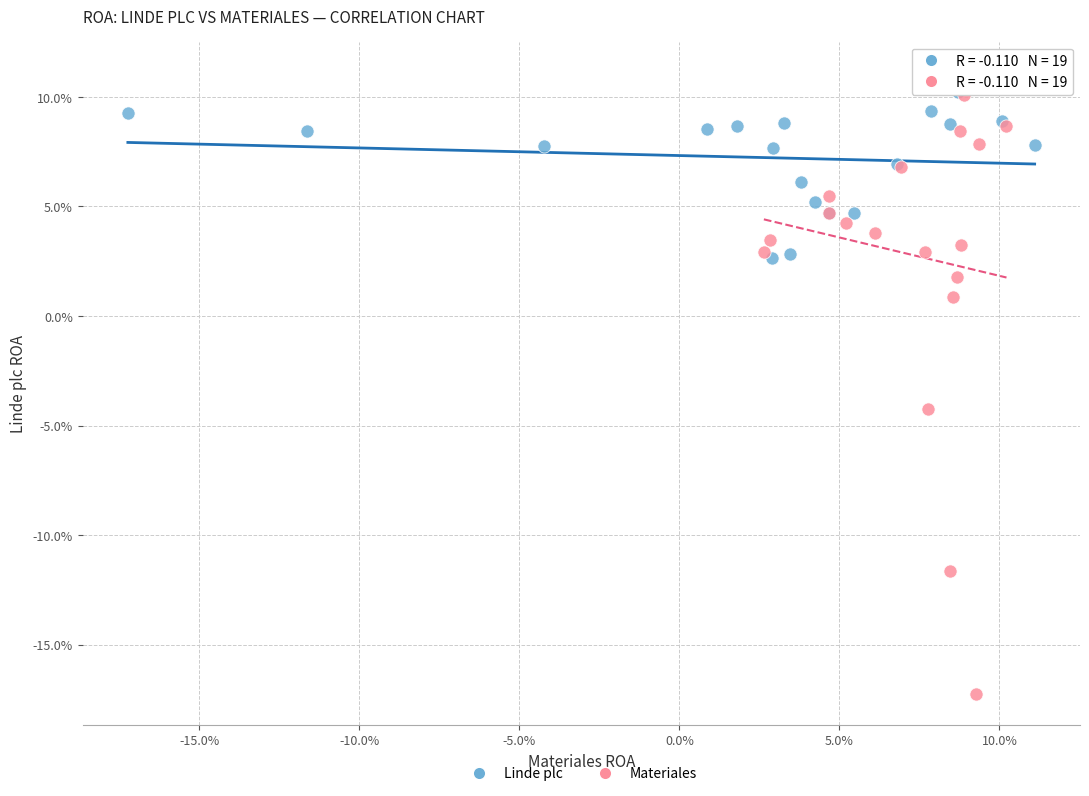

Which series has the widest spread of Y values?

Materiales